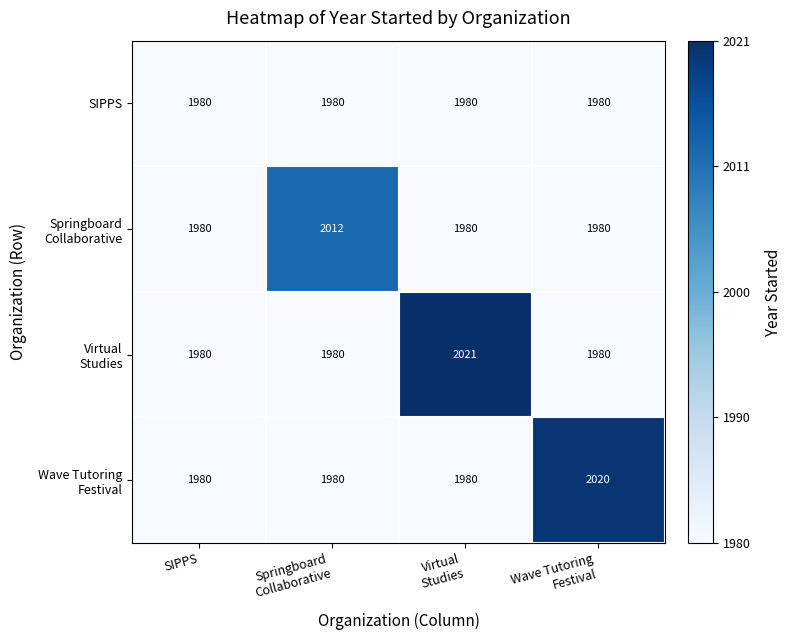

What is the greatest value displayed?

2021